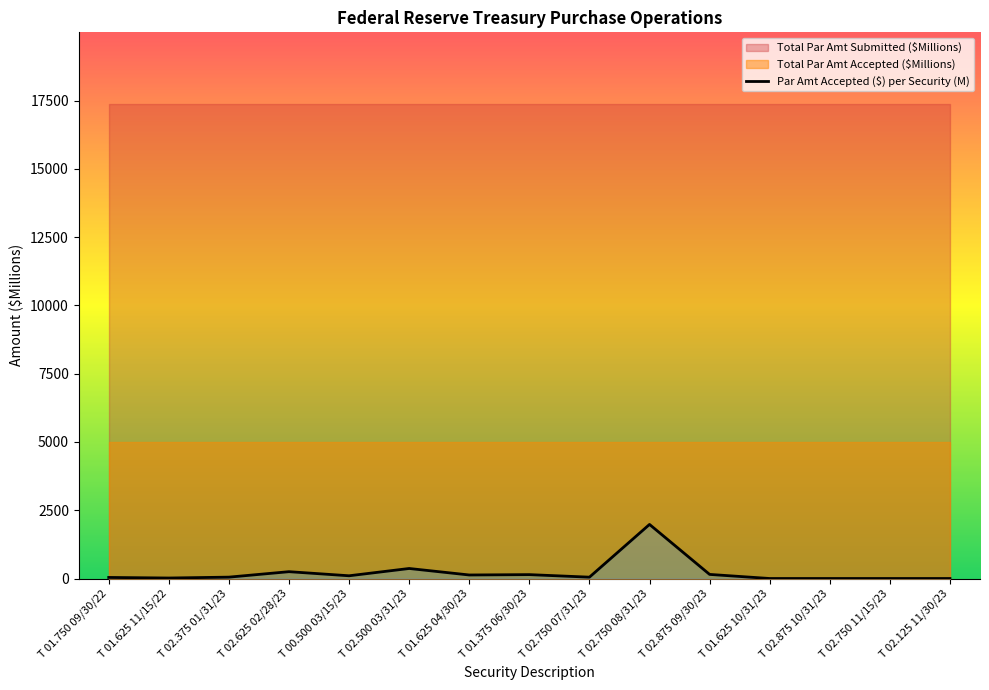

How many points are higher than both their immediate neighbors (excluding endpoints)?

4